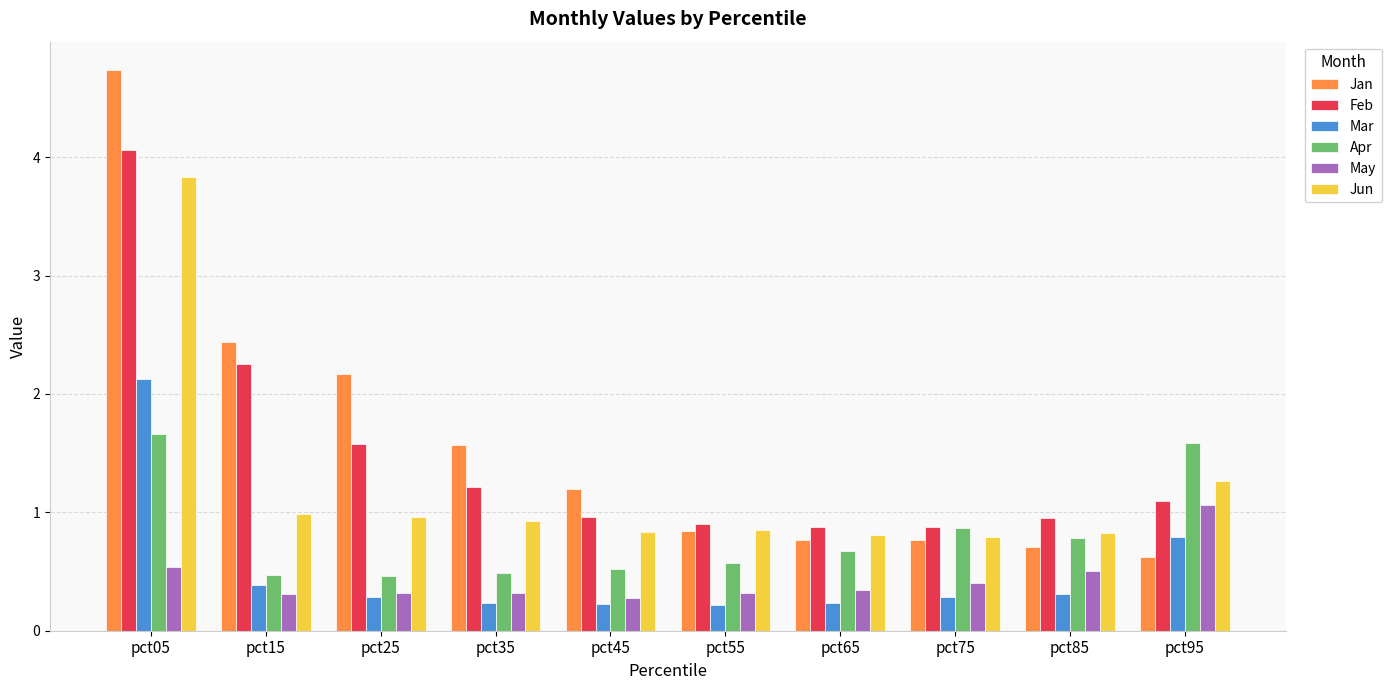

What is the value of the Jun bar at the 3rd from the left?

1.0